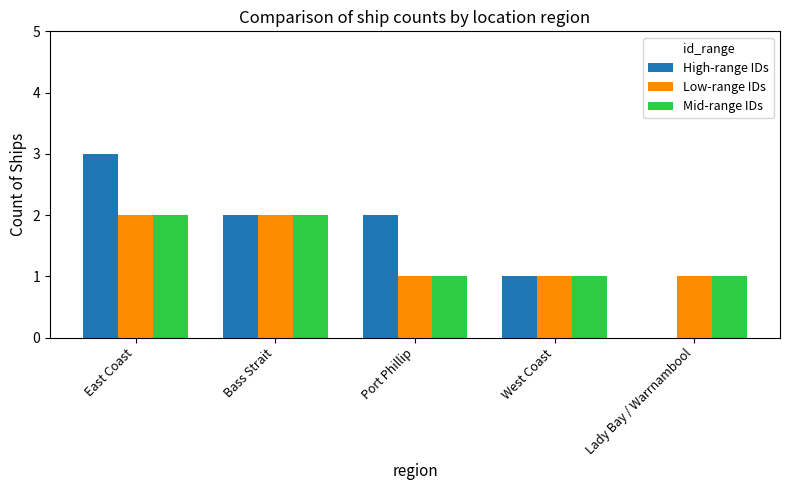

Read the High-range IDs value at Bass Strait.

2